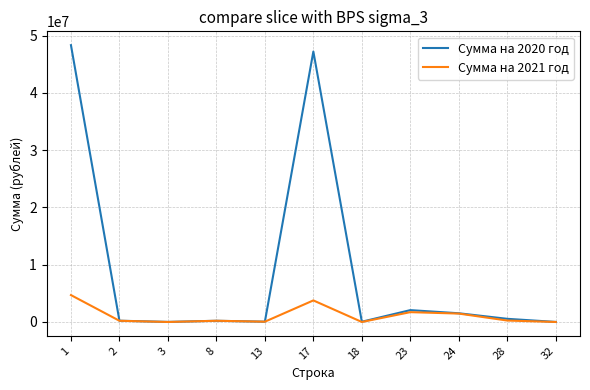

What is the greatest value displayed?

48344145